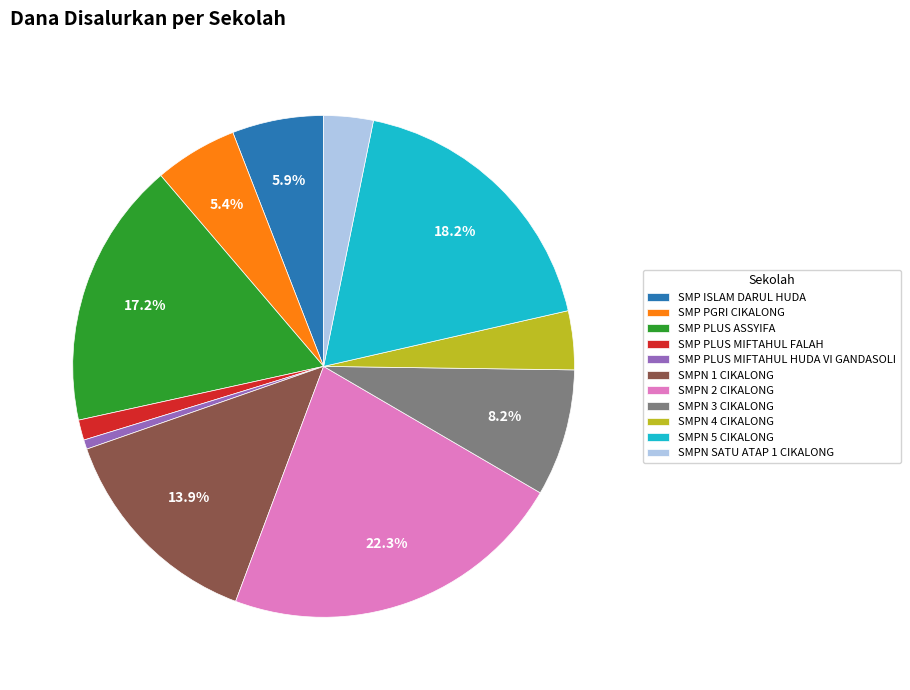

The SMP ISLAM DARUL HUDA slice represents 1% of the pie. True or false?

False